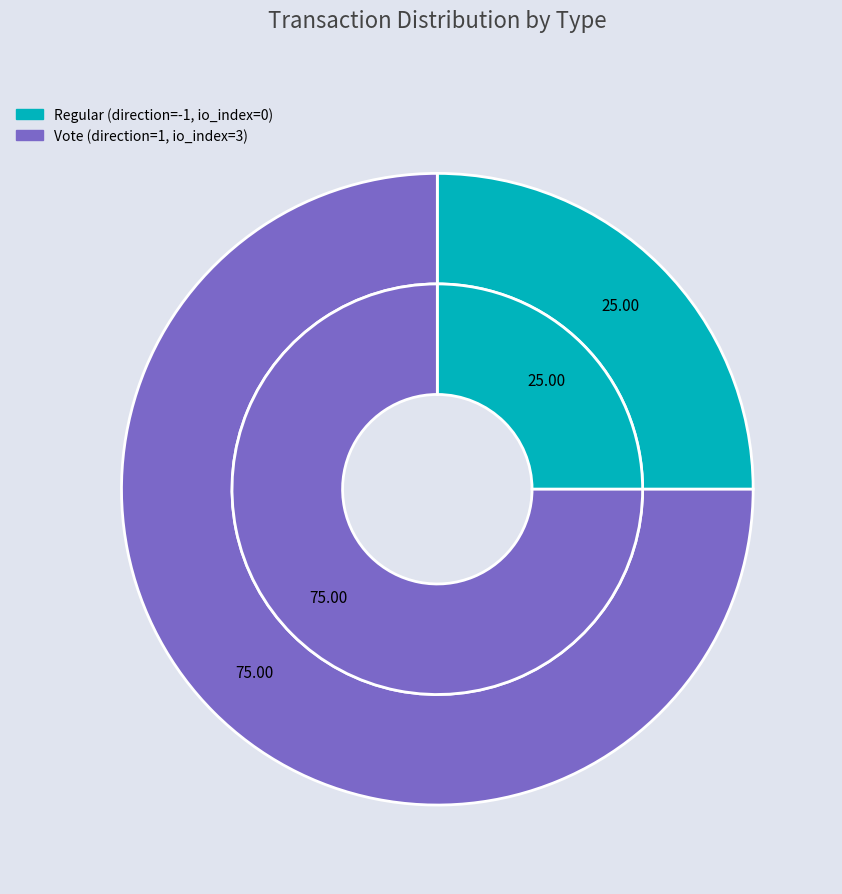

Which category has the smallest portion of the pie?

Regular